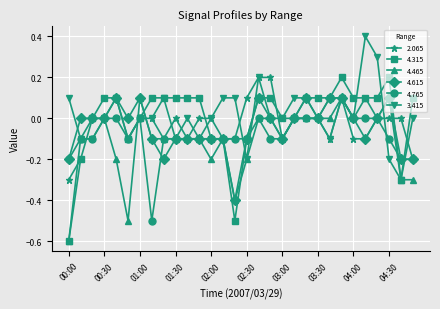

True or false: 4.615 has a value of 0.1 at 03:50.

True